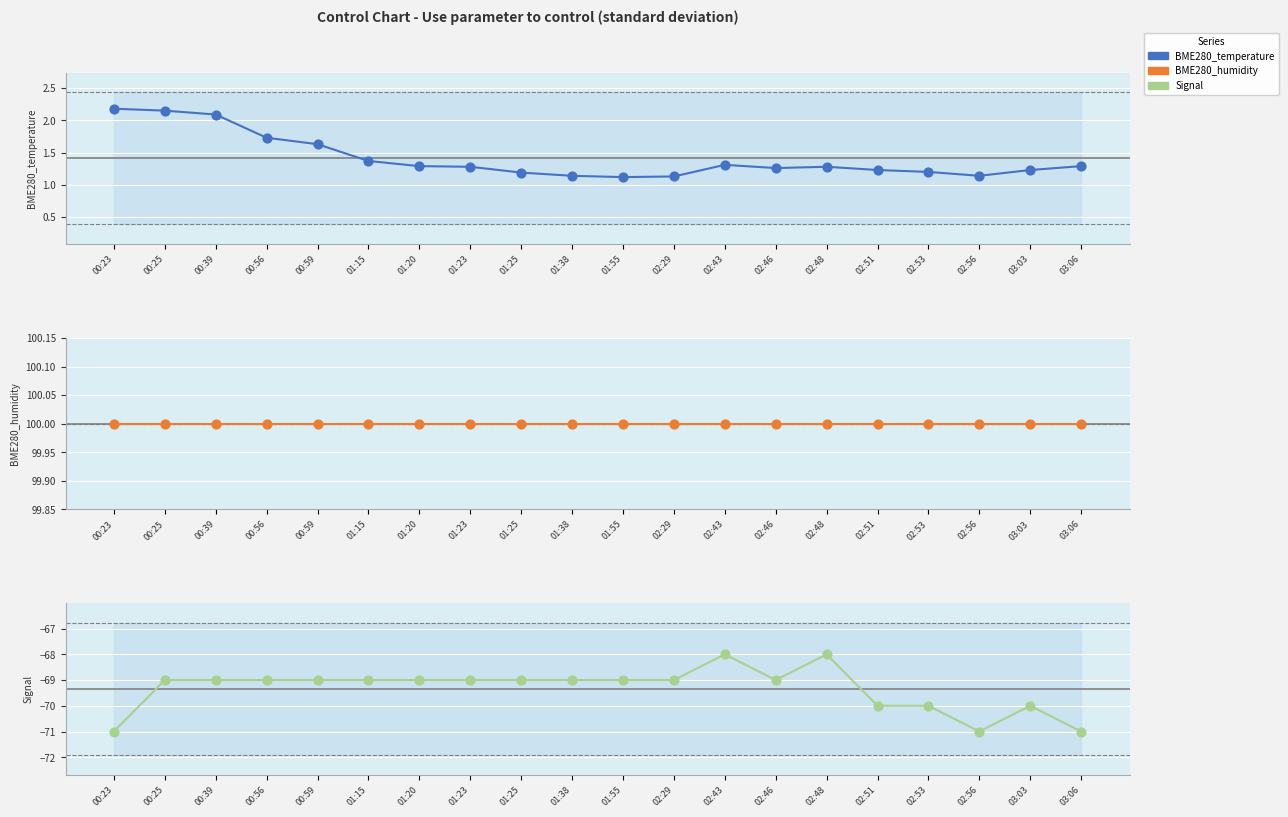

Which series contains the highest Y value?

BME280_humidity